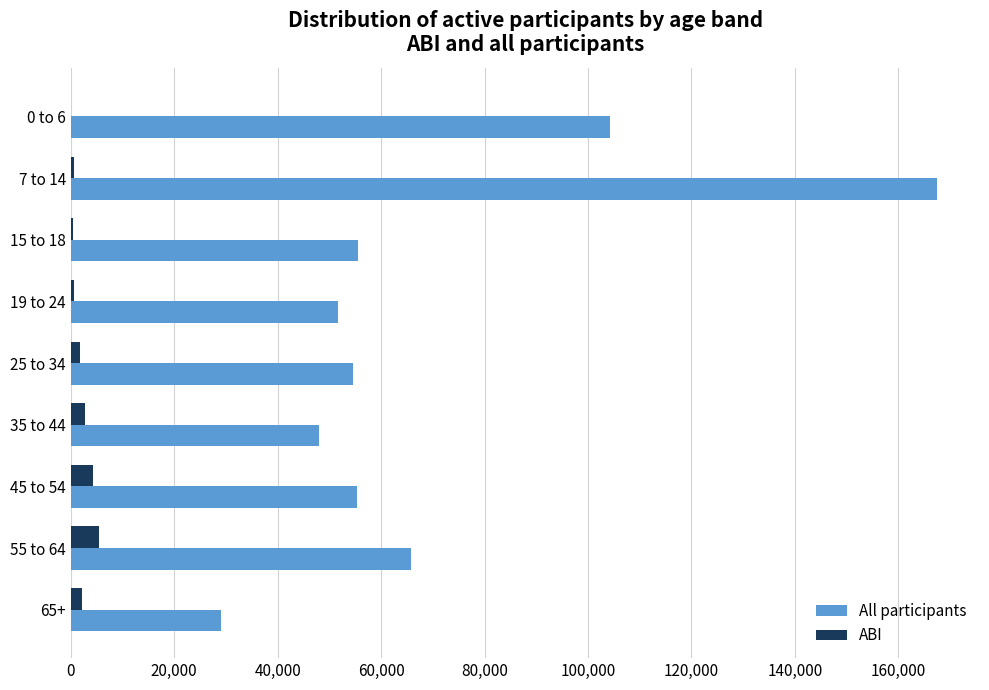

Which series has the widest spread of values?

All participants